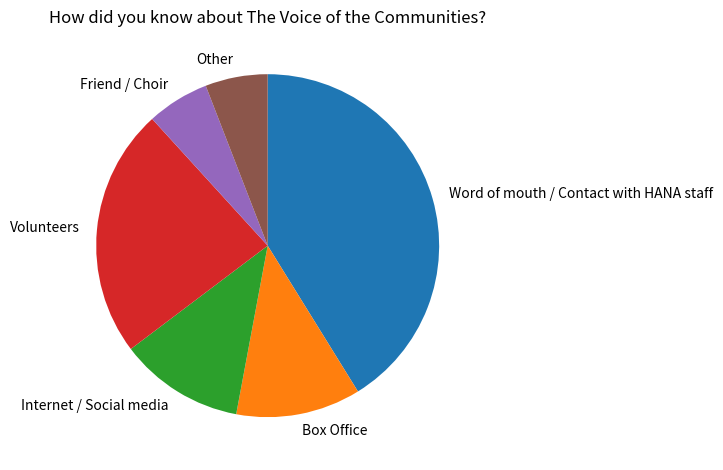

True or false: Other accounts for 6% of the total.

True